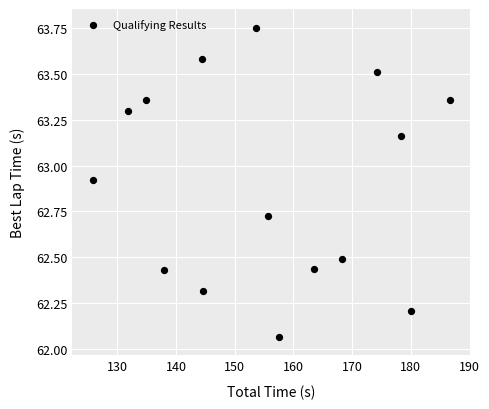

What is the range of X values (max minus min)?

60.7